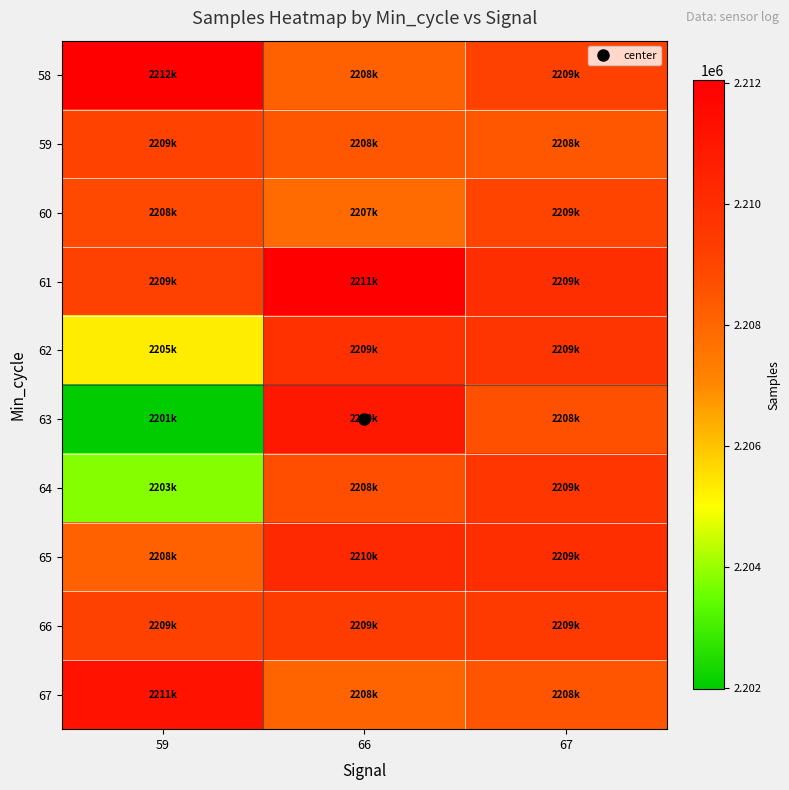

Which series has the widest spread of values?

63